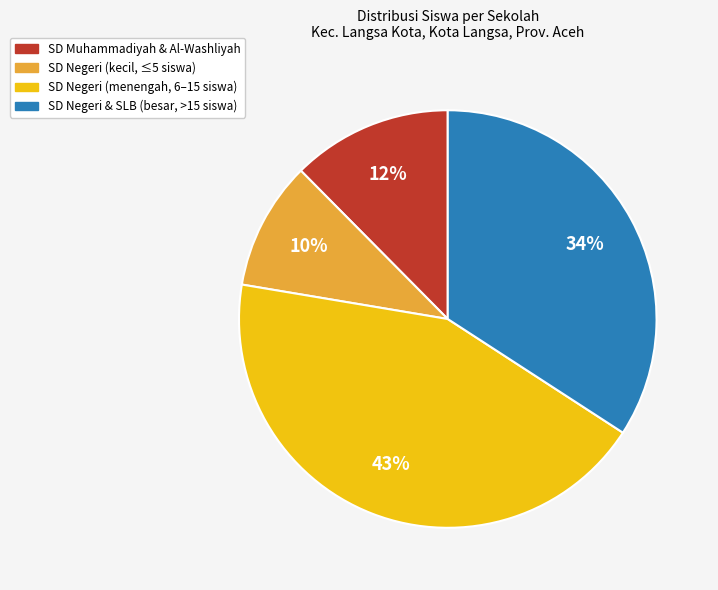

To the nearest percent, what is the average slice percentage?

25%